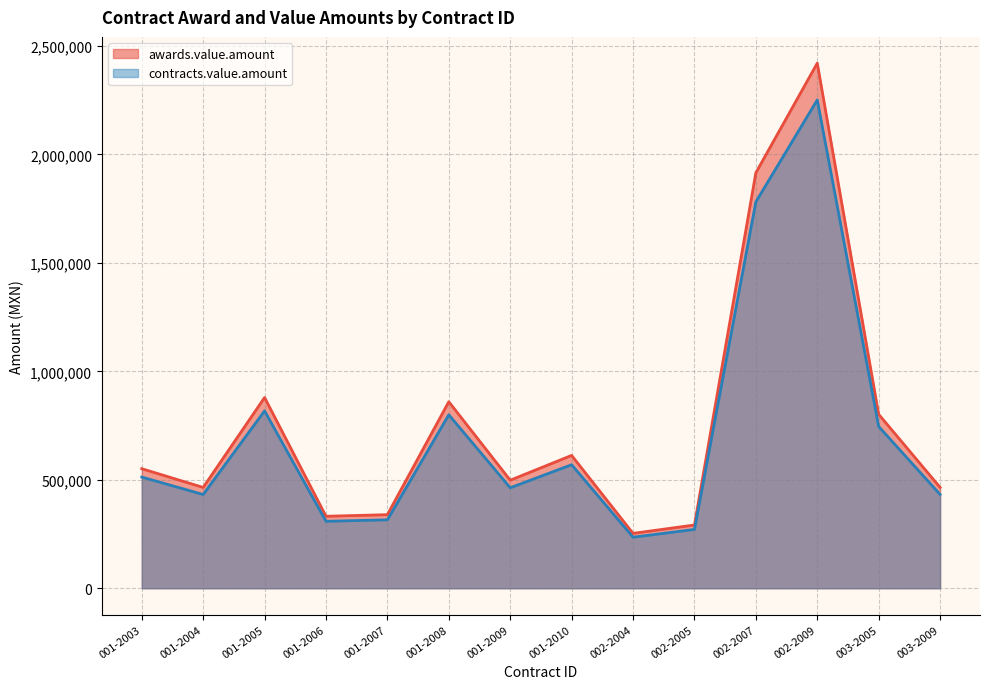

Which series has the largest range (max minus min)?

awards.value.amount